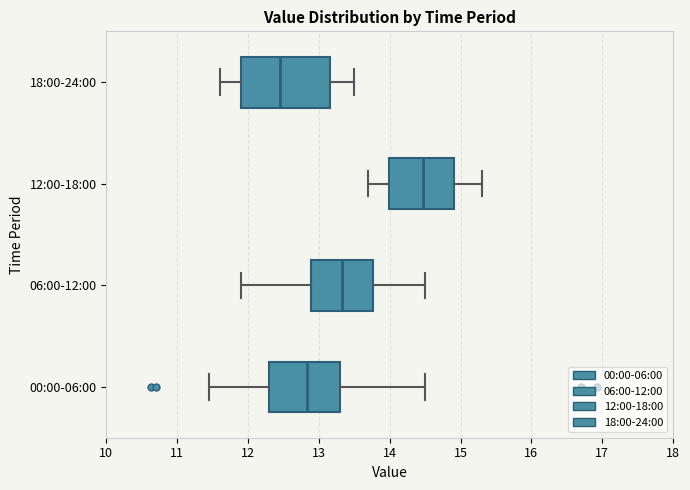

Which box has the furthest to the right median line?

12:00-18:00